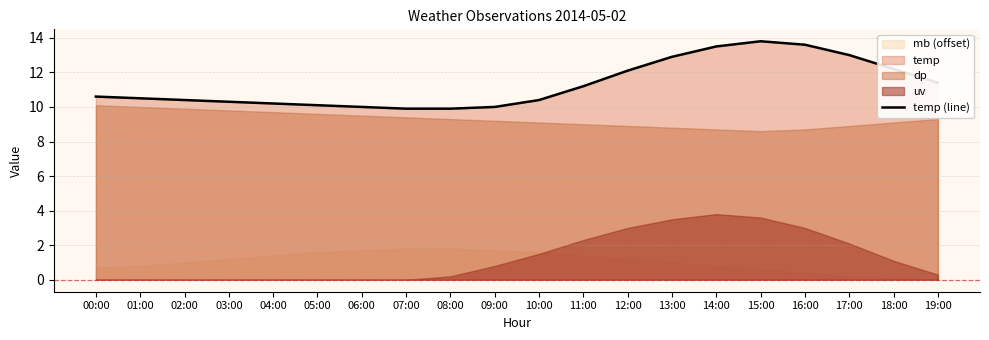

At which category does the data reach its first local peak?

15:00